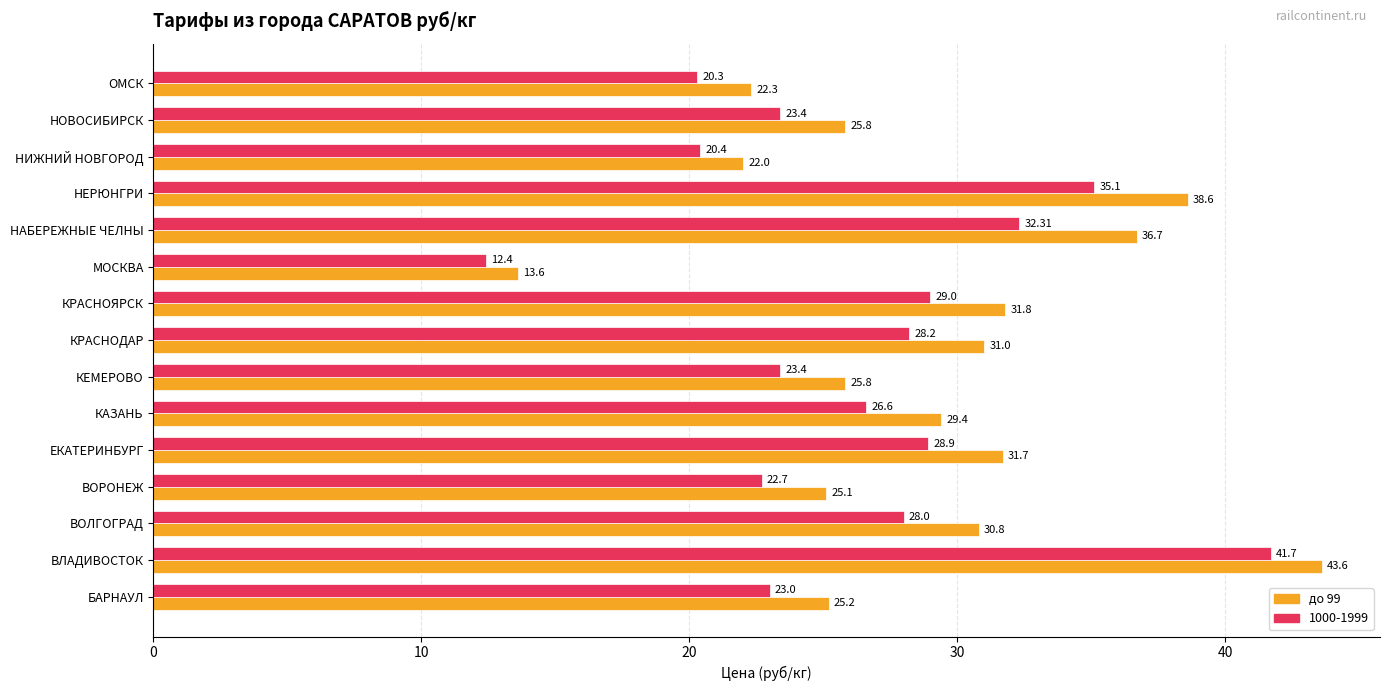

What is the total value across all series at МОСКВА?

26.0